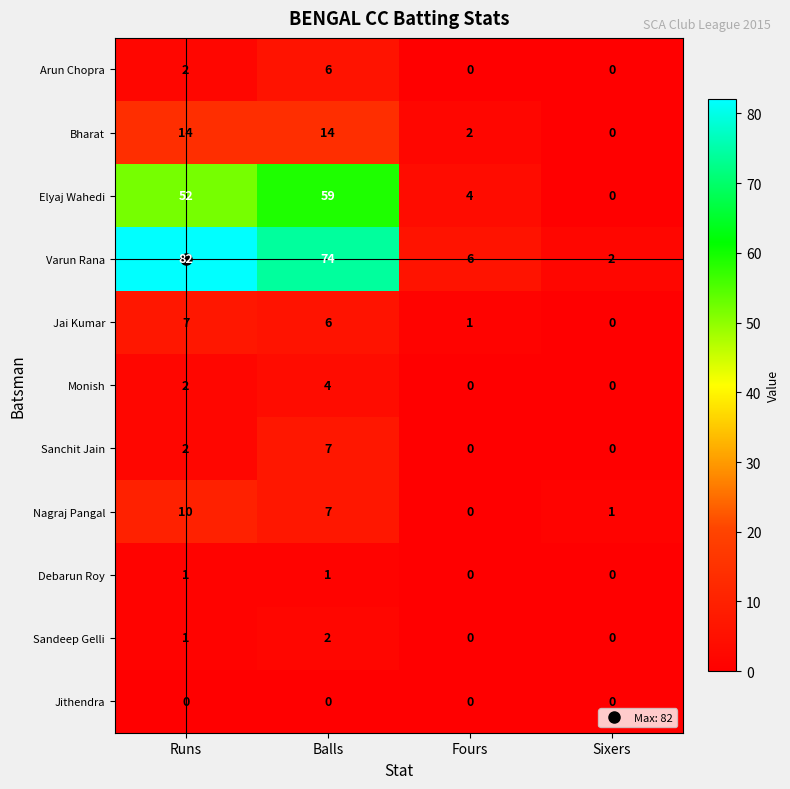

Which series has the largest total across all categories?

Varun Rana